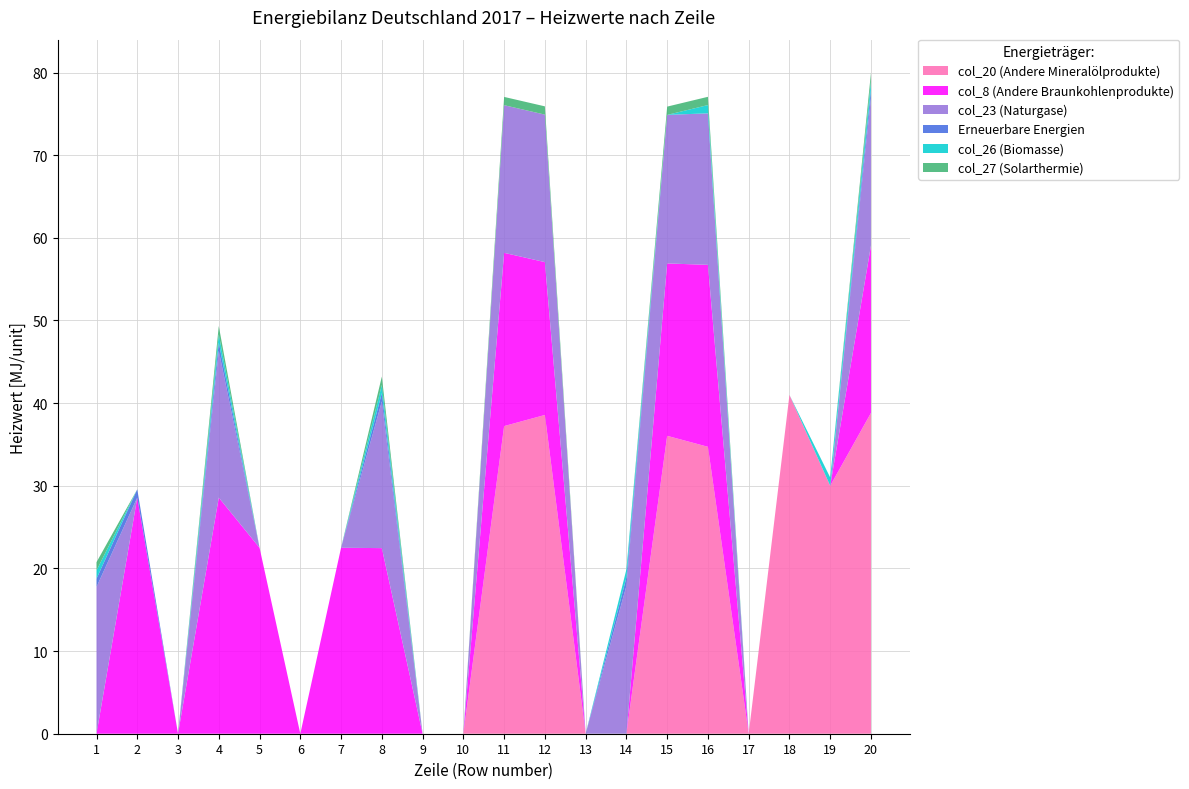

Reading left to right, list all the values displayed in this chart.

col_20 (Andere Mineralölprodukte): 1=0.0	2=0.0	3=0.0	4=0.0	5=0.0	6=0.0	7=0.0	8=0.0	9=0.0	10=0.0	11=37.2	12=38.6	13=0.0	14=0.0	15=36.0	16=34.7	17=0.0	18=41.0	19=30.0	20=38.8
col_8 (Andere Braunkohlenprodukte): 1=0.0	2=28.6	3=0.0	4=28.6	5=22.5	6=0.0	7=22.5	8=22.5	9=0.0	10=0.0	11=21.0	12=18.5	13=0.0	14=0.0	15=20.9	16=22.0	17=0.0	18=0.0	19=0.0	20=20.3
col_23 (Naturgase): 1=17.8	2=0.0	3=0.0	4=17.8	5=0.0	6=0.0	7=0.0	8=17.8	9=0.0	10=0.0	11=17.9	12=17.8	13=0.0	14=17.9	15=18.0	16=18.3	17=0.0	18=0.0	19=0.0	20=17.9
Erneuerbare Energien: 1=1.0	2=1.0	3=0.0	4=1.0	5=0.0	6=0.0	7=0.0	8=1.0	9=0.0	10=0.0	11=0.0	12=0.0	13=0.0	14=1.0	15=0.0	16=0.0	17=0.0	18=0.0	19=0.0	20=1.0
col_26 (Biomasse): 1=1.0	2=0.0	3=0.0	4=1.0	5=0.0	6=0.0	7=0.0	8=1.0	9=0.0	10=0.0	11=0.0	12=0.0	13=0.0	14=1.0	15=0.0	16=1.0	17=0.0	18=0.0	19=1.0	20=1.0
col_27 (Solarthermie): 1=1.0	2=0.0	3=0.0	4=1.0	5=0.0	6=0.0	7=0.0	8=1.0	9=0.0	10=0.0	11=1.0	12=1.0	13=0.0	14=0.0	15=1.0	16=1.0	17=0.0	18=0.0	19=0.0	20=1.0